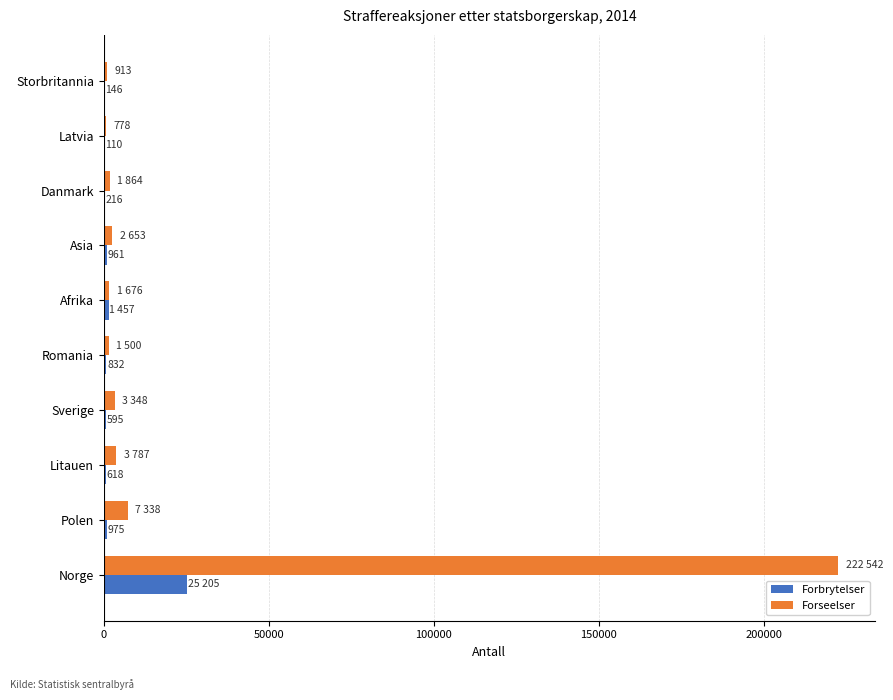

Which category has the highest value in the Forbrytelser series?

Norge